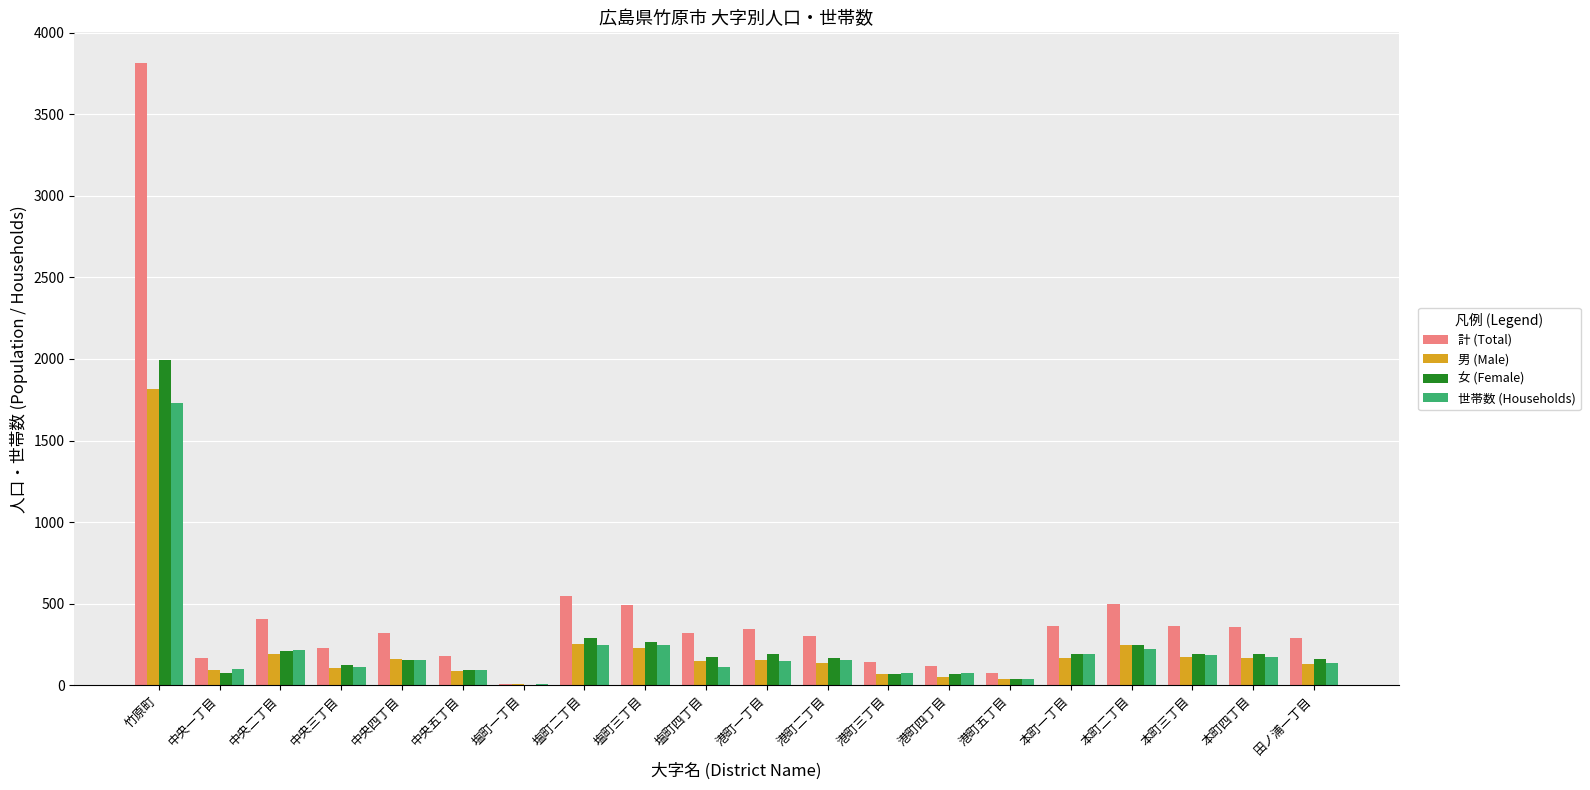

Which series has the largest total across all categories?

計 (Total)